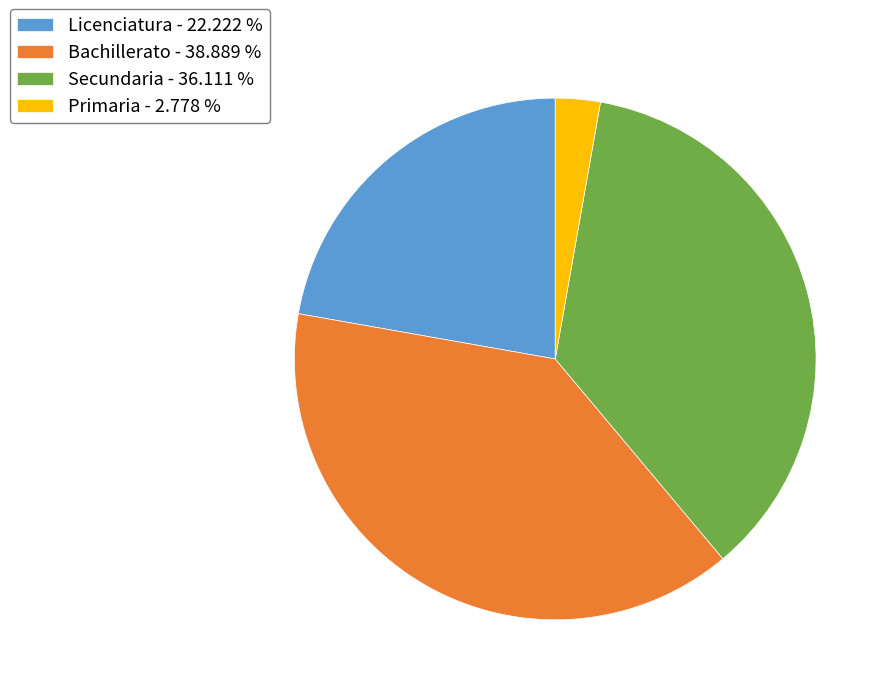

How many slices are in this pie chart?

4